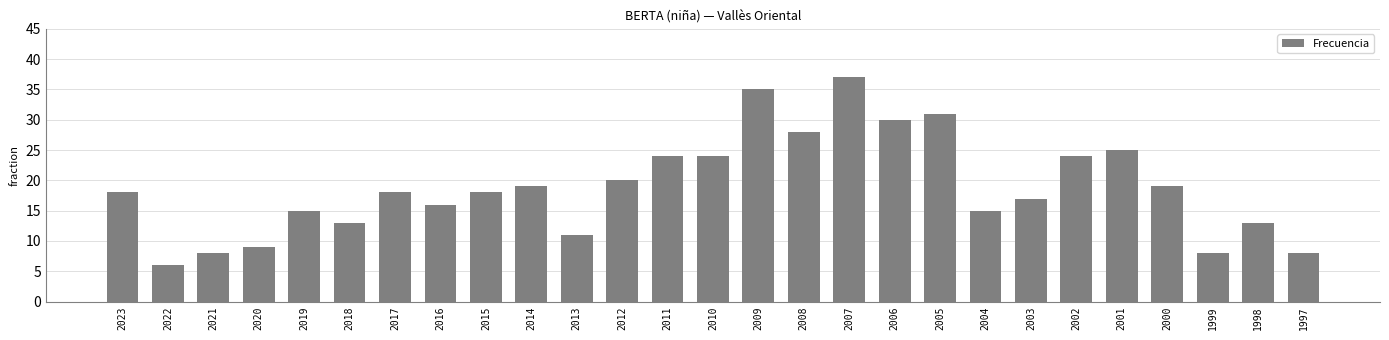

What is the smallest value displayed?

6